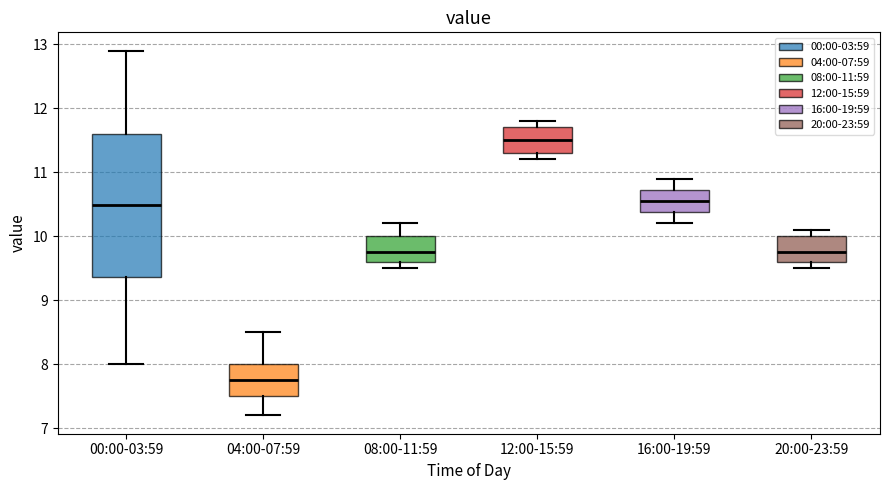

Reading left to right, read every box against the y-axis: the position of its median line, the range the box covers, and the ends of its whiskers. The values are not printed on the chart, so give them approximately, as read against the axis.

00:00-03:59: median 10.5, box 9.4 to 11.6, whiskers 8.0 to 12.9
04:00-07:59: median 7.8, box 7.5 to 8.0, whiskers 7.2 to 8.5
08:00-11:59: median 9.8, box 9.6 to 10.0, whiskers 9.5 to 10.2
12:00-15:59: median 11.5, box 11.3 to 11.7, whiskers 11.2 to 11.8
16:00-19:59: median 10.6, box 10.4 to 10.7, whiskers 10.2 to 10.9
20:00-23:59: median 9.8, box 9.6 to 10.0, whiskers 9.5 to 10.1